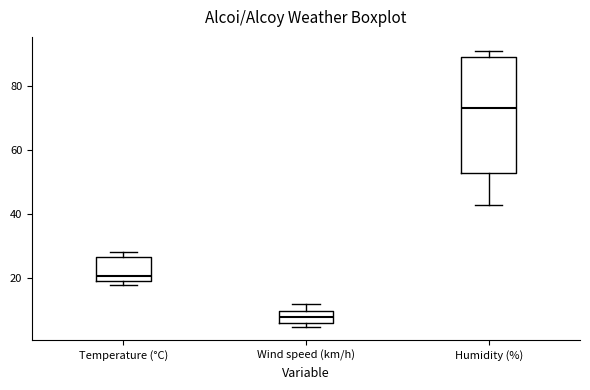

Where is the upper edge of the box for Temperature (°C) on the y-axis? The values are not printed on the chart, so give them approximately, as read against the axis.

26